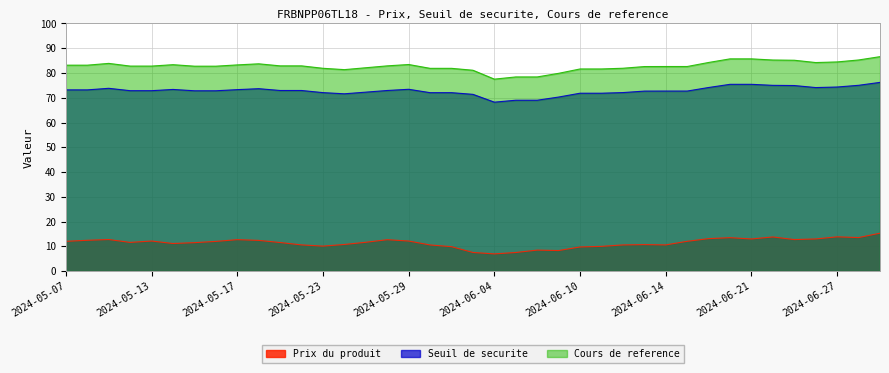

How many interior local peaks does the Seuil de securite series have?

4